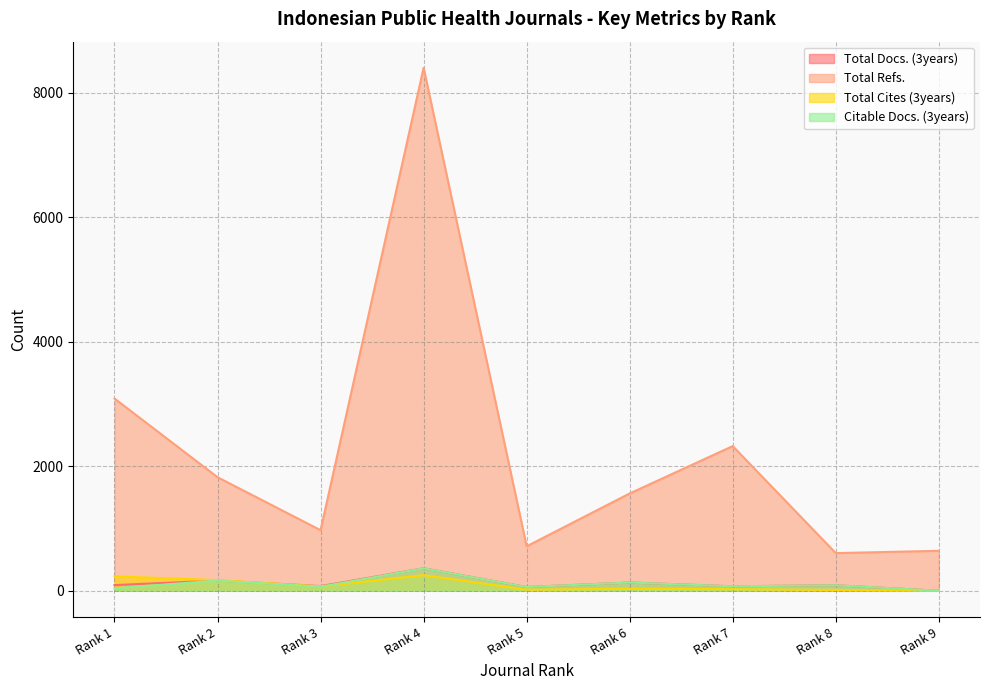

What is the sum of the Total Cites (3years) values at Rank 9 and Rank 4?

251